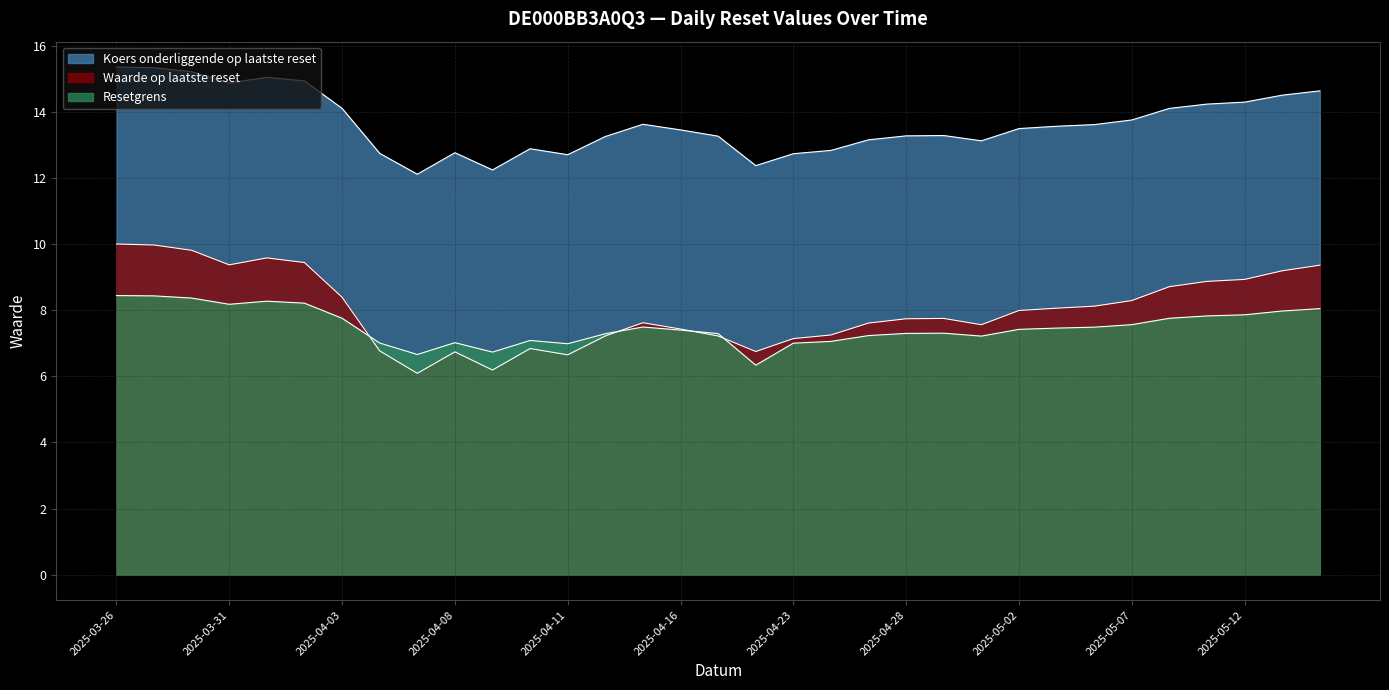

What is the value of the Waarde op laatste reset point at the 5th from the left?

9.6